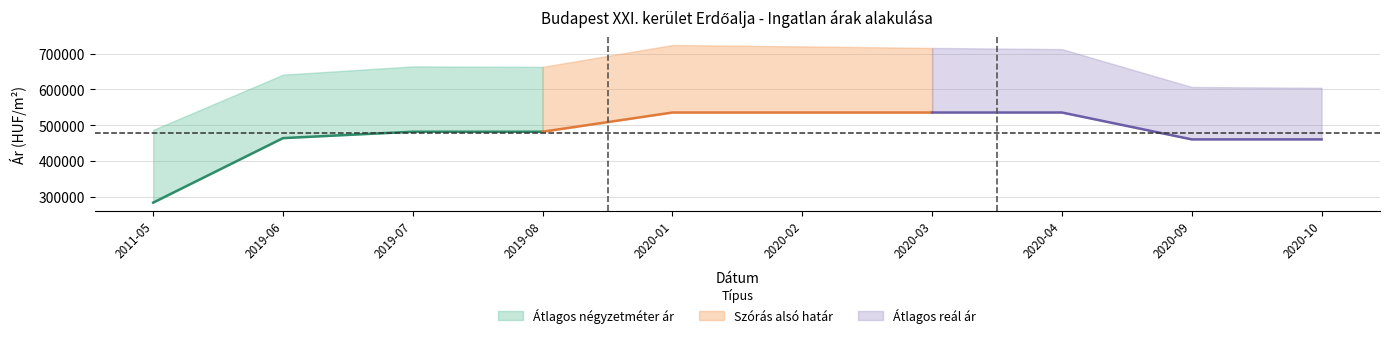

At how many categories does at least one series exceed 322255?

10